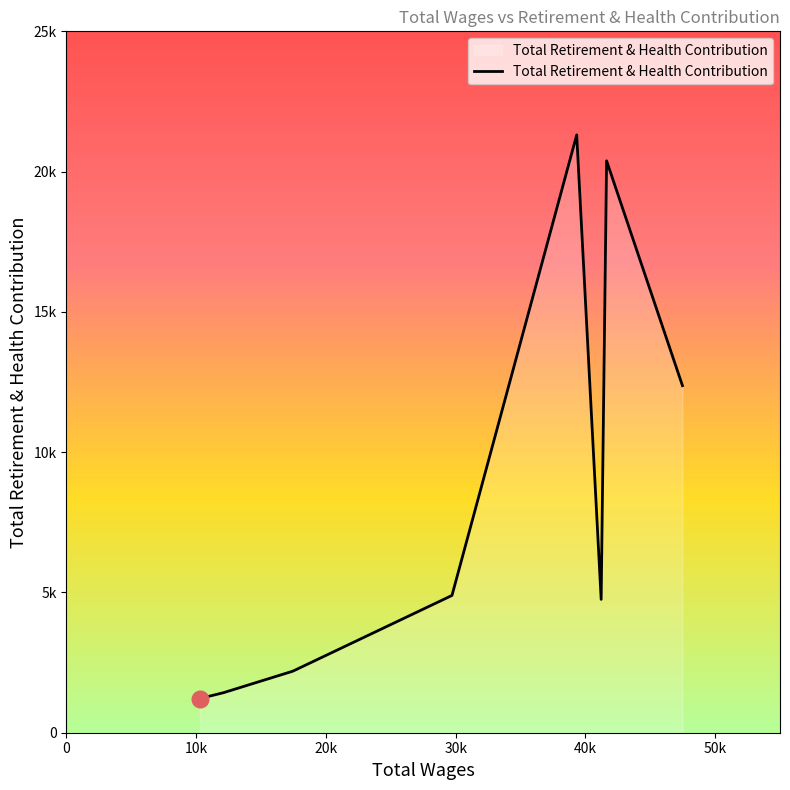

Does the chart display data point markers on the line(s)?

No